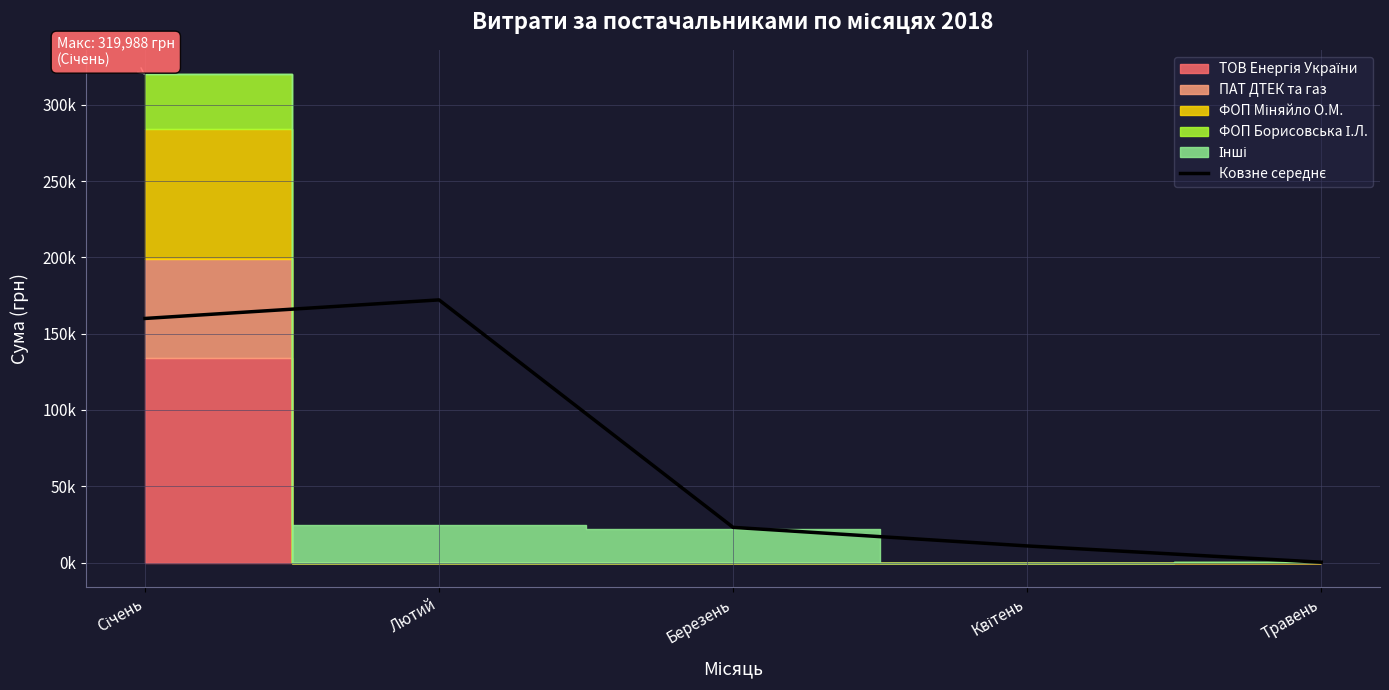

Which category has the highest value across all series?

Лютий